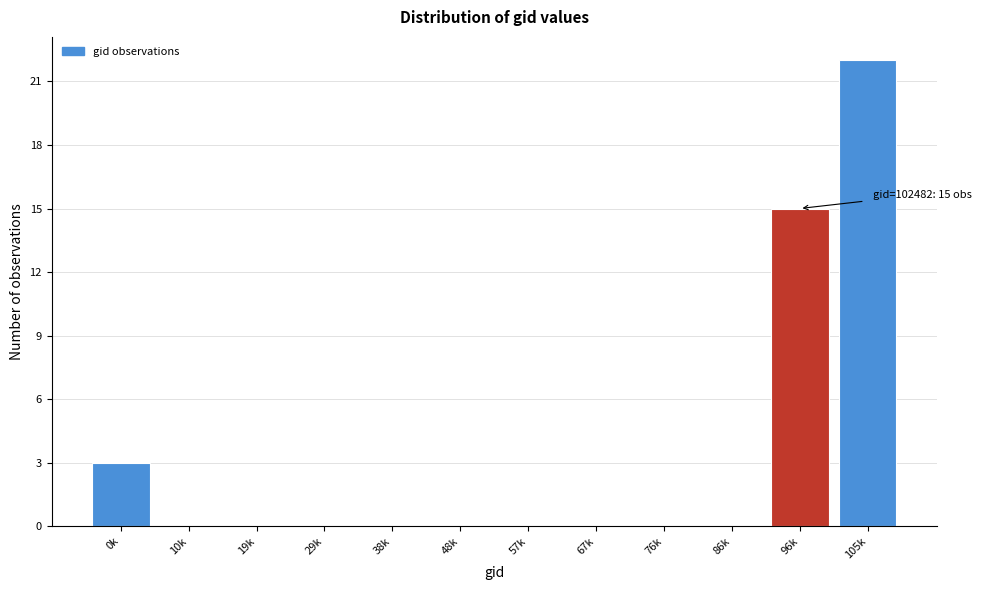

Reading left to right, list all the values displayed in this chart.

0k=3	10k=0	19k=0	29k=0	38k=0	48k=0	57k=0	67k=0	76k=0	86k=0	96k=15	105k=22